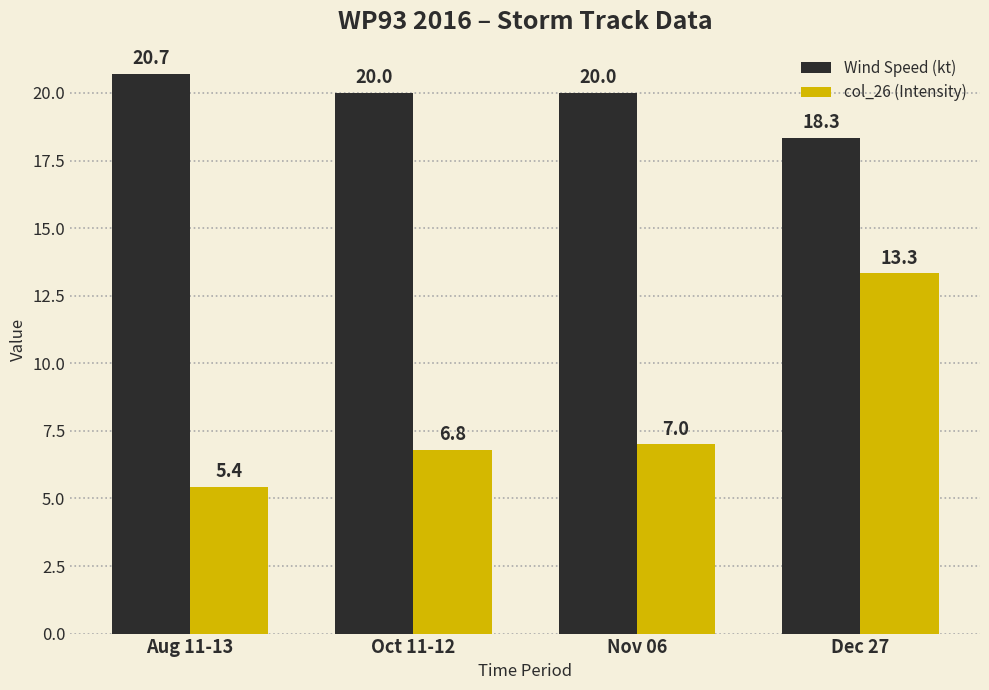

What is the difference between the second highest and second lowest values in the col_26 (Intensity) series?

0.2